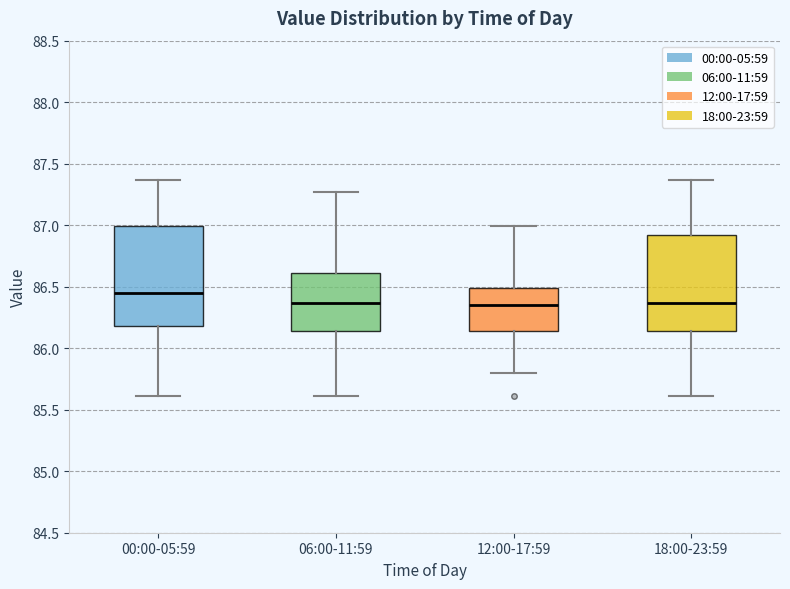

Where is the upper edge of the box for 12:00-17:59 on the y-axis? The values are not printed on the chart, so give them approximately, as read against the axis.

86.50